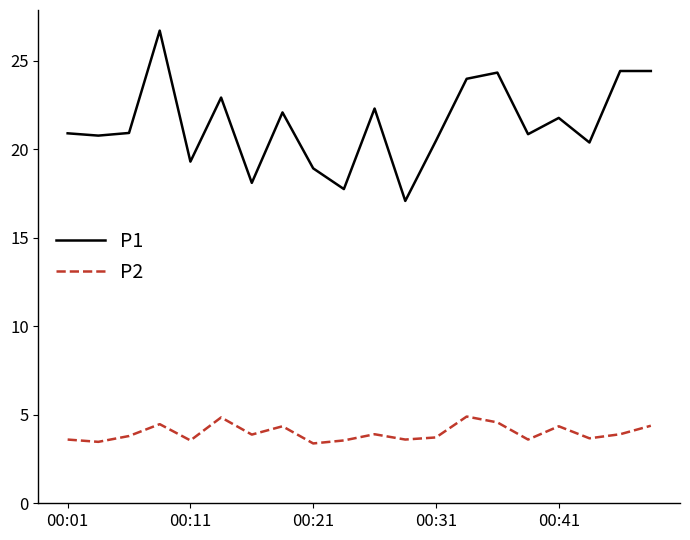

What is the maximum value for P2?

4.9